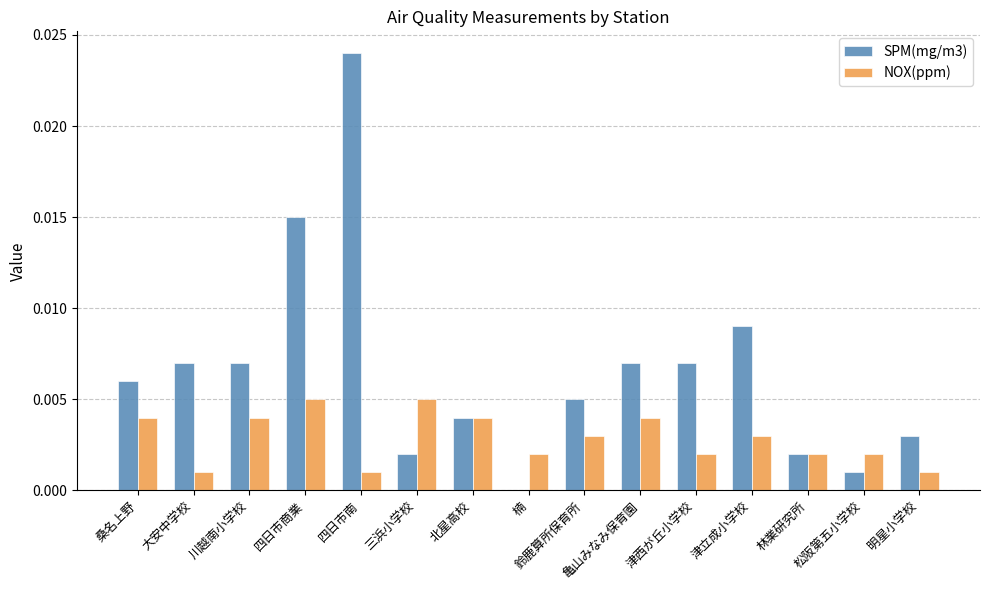

Are the bars horizontal?

No